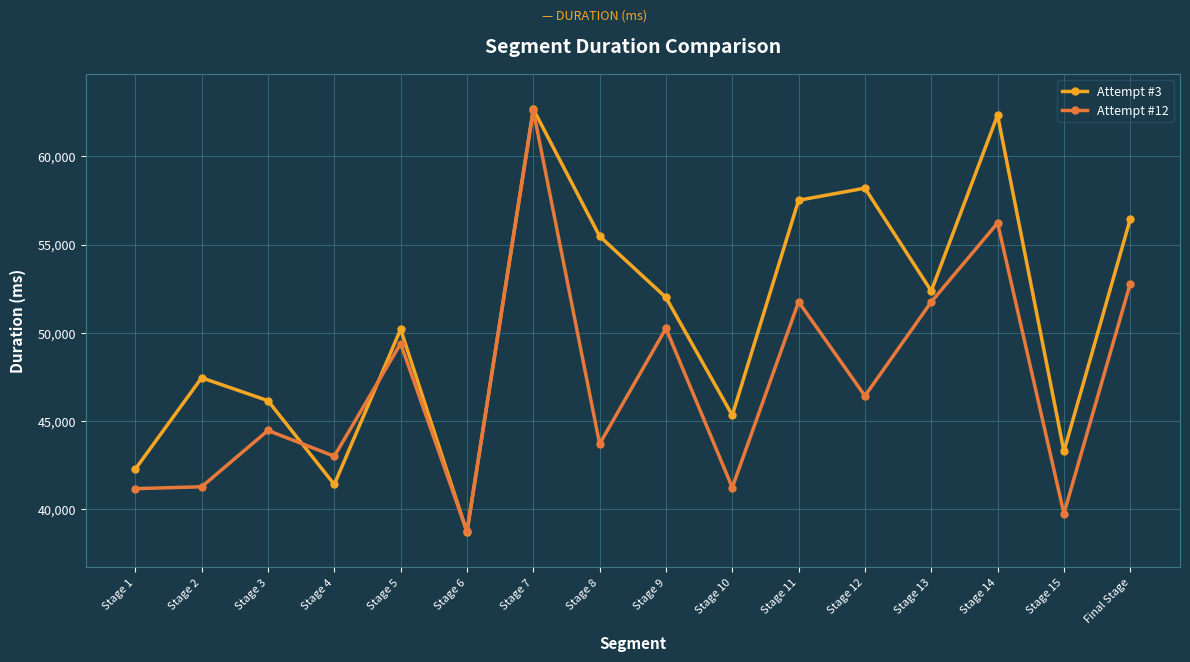

How many interior local valleys does the Attempt #3 series have?

5